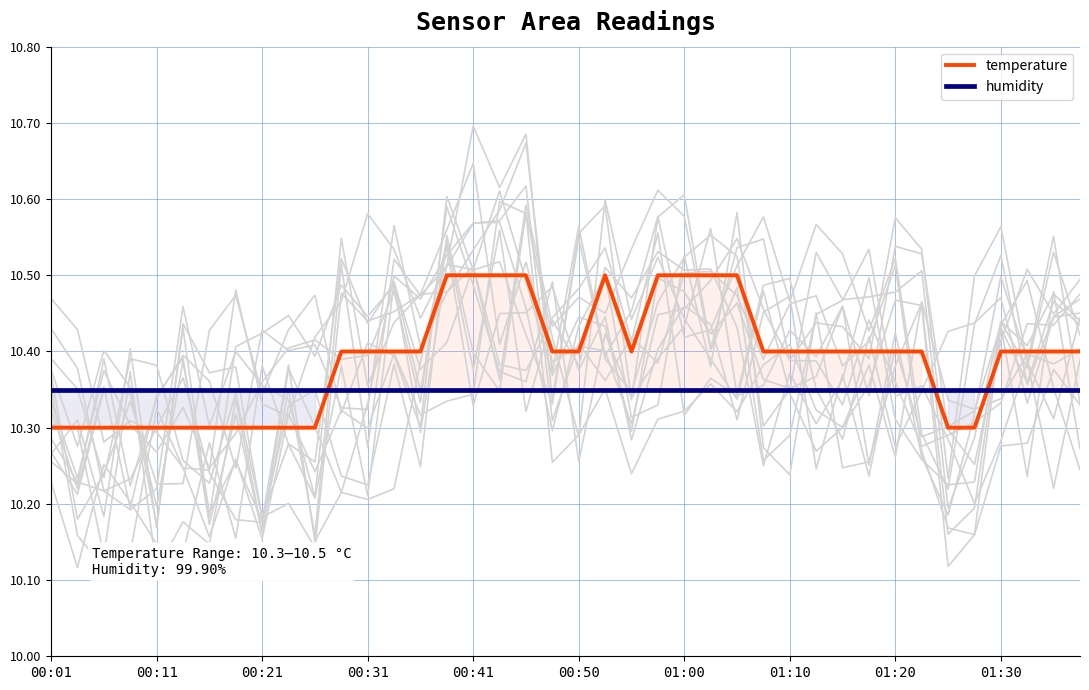

What is the value of the temperature point at the 5th from the left?

10.3